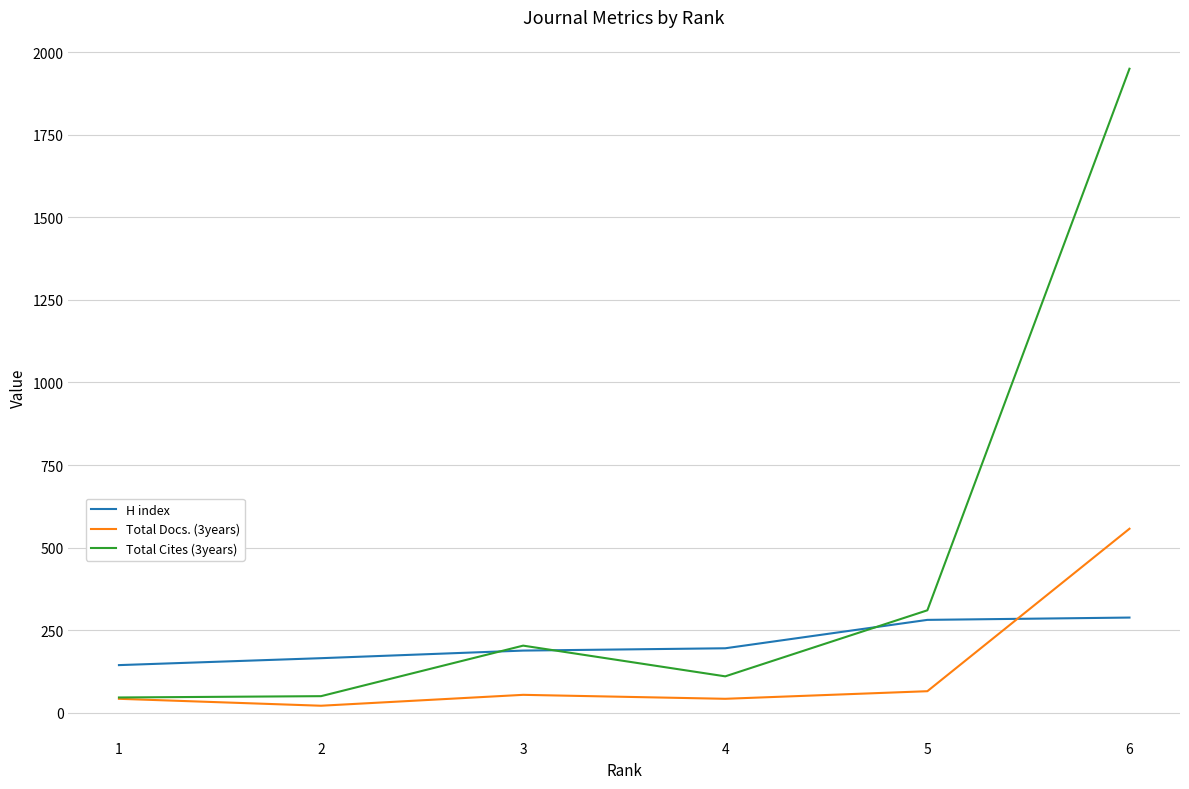

Where do H index and Total Docs. (3years) first cross each other?

5 and 6